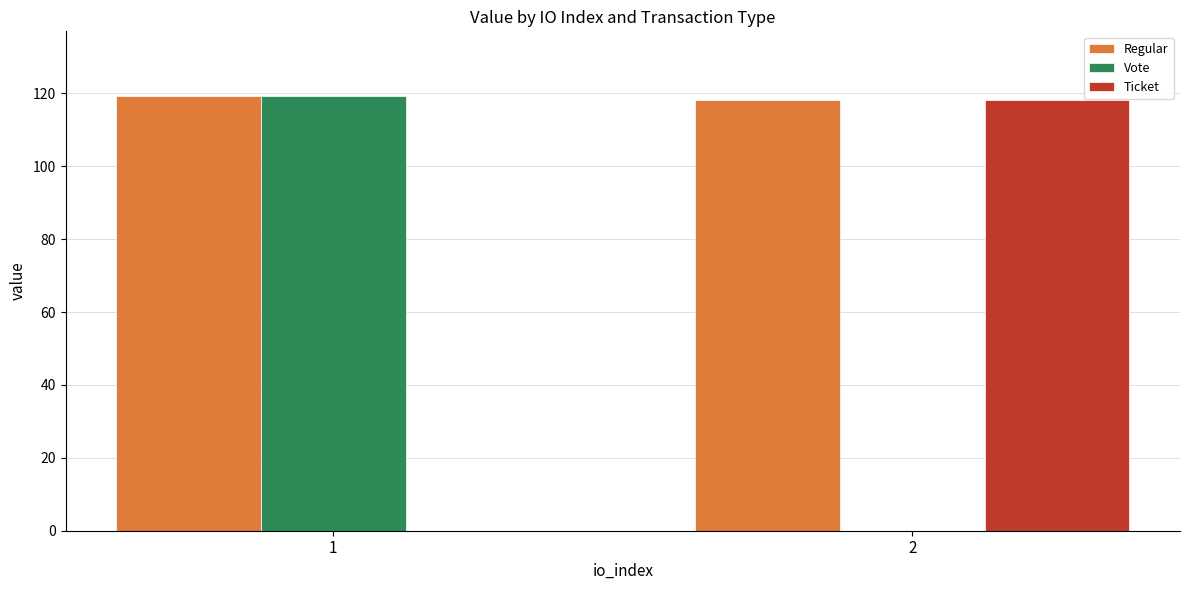

Are the bars grouped side by side (vs. stacked)?

Yes